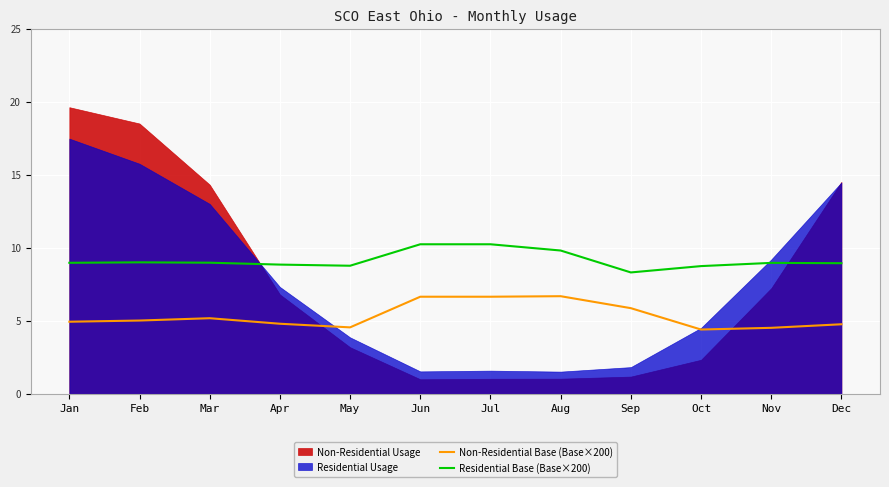

What is the sum of all Non-Residential Base (Base×200) values?

64.0